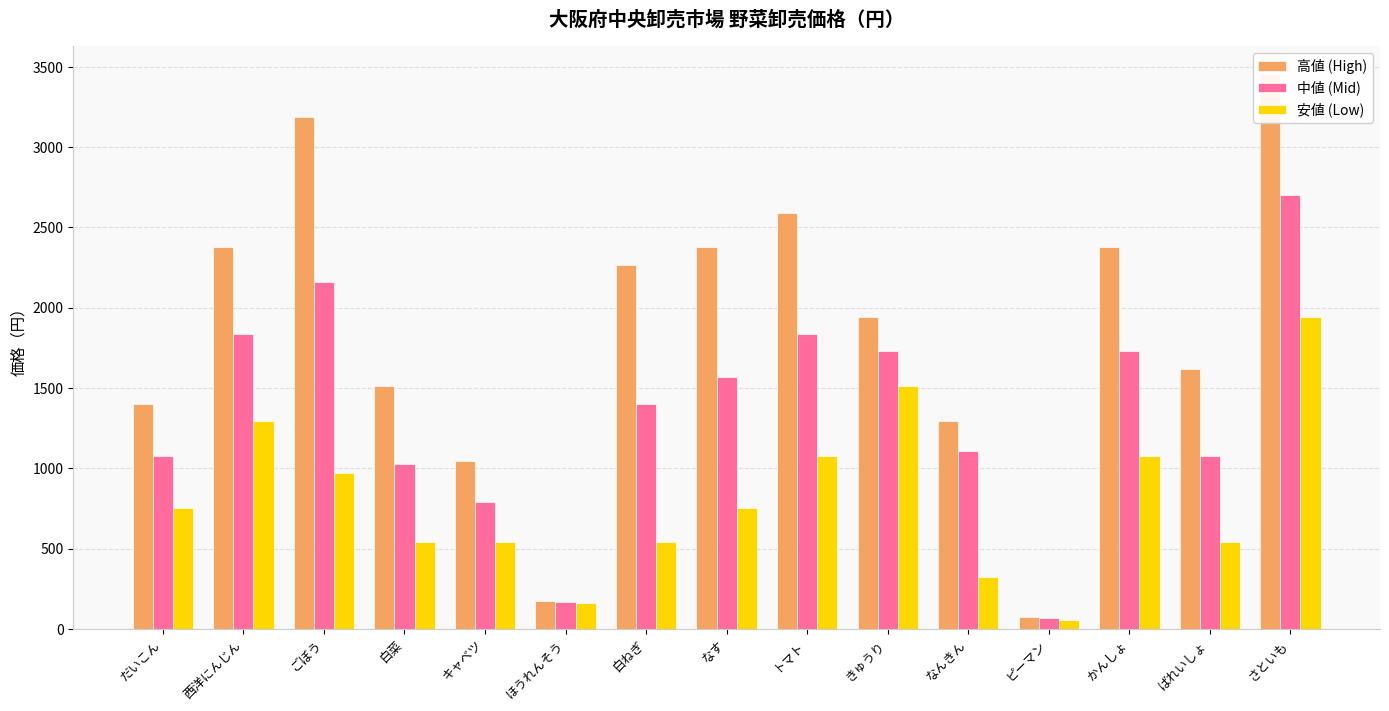

Rank the categories by 中値 (Mid) value from lowest to highest.

ピーマン, ほうれんそう, キャベツ, 白菜, だいこん, ばれいしょ, なんきん, 白ねぎ, なす, きゅうり, かんしょ, 西洋にんじん, トマト, ごぼう, さといも